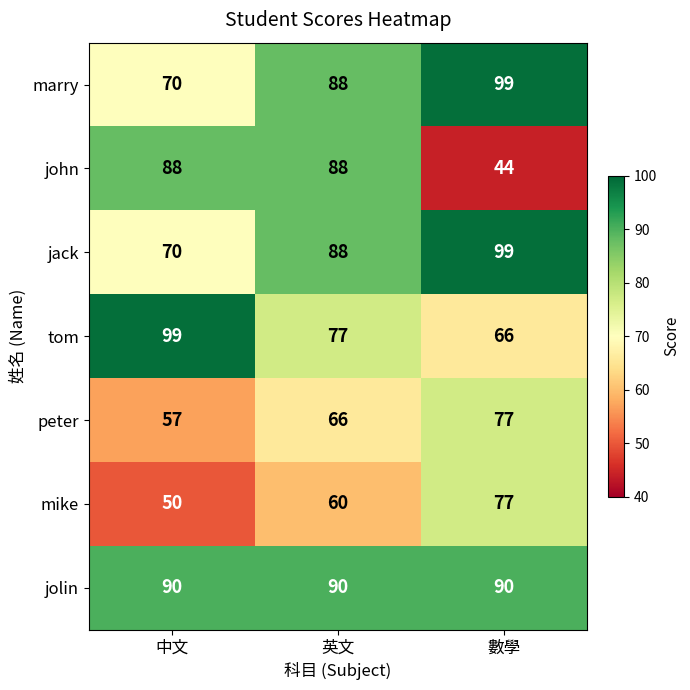

At which category is the sum across all series the highest?

英文